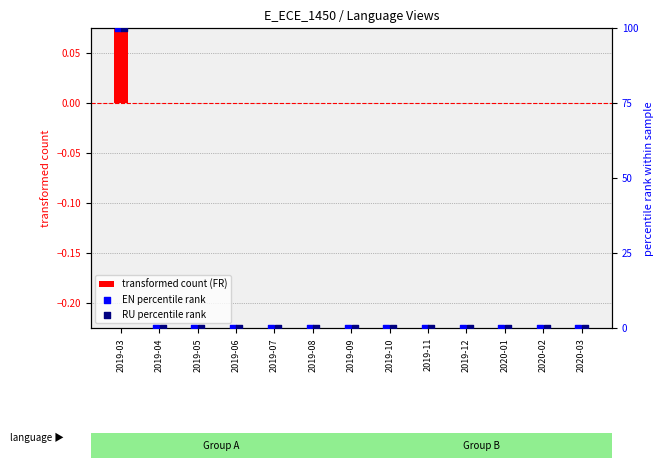

Which series reaches the minimum Y coordinate?

transformed count (FR)